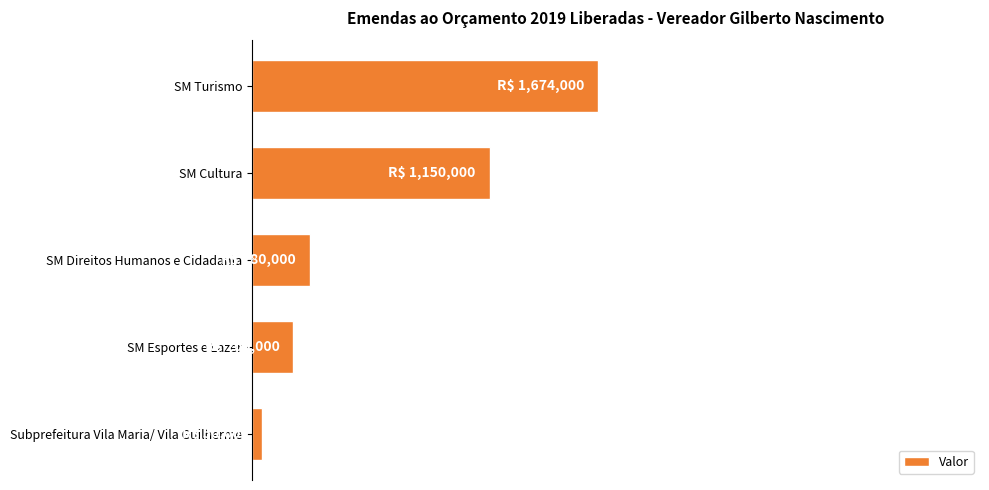

Are the bars horizontal?

Yes